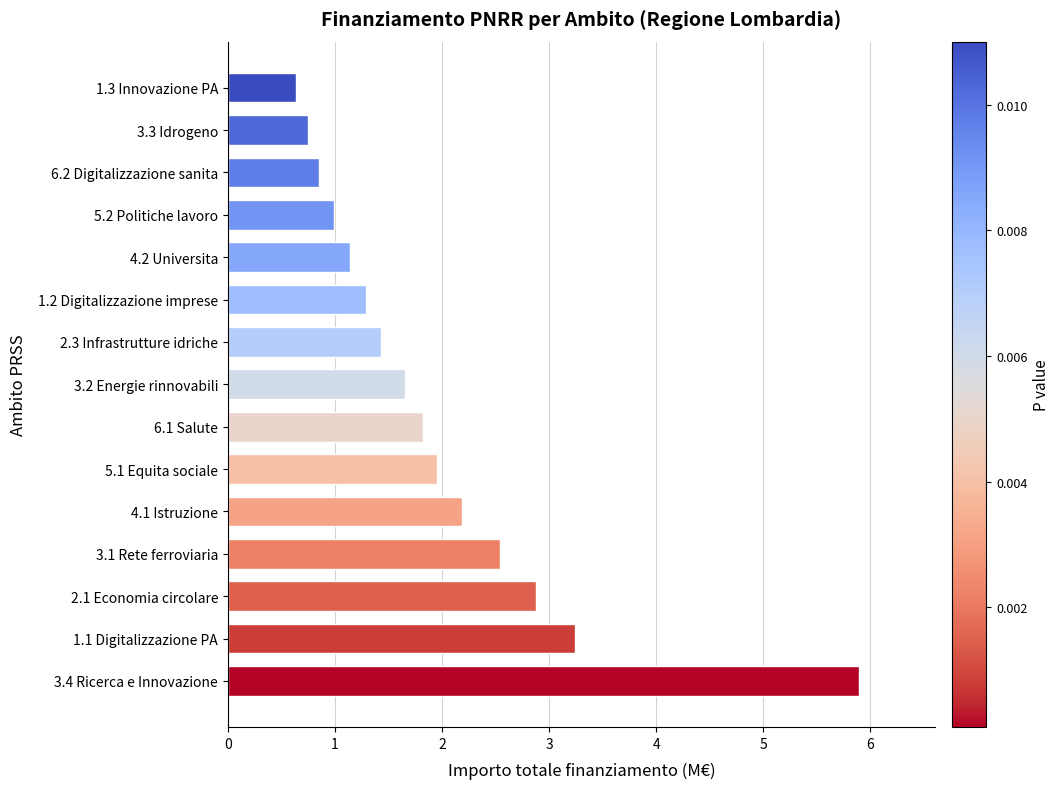

Rank the categories by value from lowest to highest.

1.3 Innovazione PA, 3.3 Idrogeno, 6.2 Digitalizzazione sanita, 5.2 Politiche lavoro, 4.2 Universita, 1.2 Digitalizzazione imprese, 2.3 Infrastrutture idriche, 3.2 Energie rinnovabili, 6.1 Salute, 5.1 Equita sociale, 4.1 Istruzione, 3.1 Rete ferroviaria, 2.1 Economia circolare, 1.1 Digitalizzazione PA, 3.4 Ricerca e Innovazione